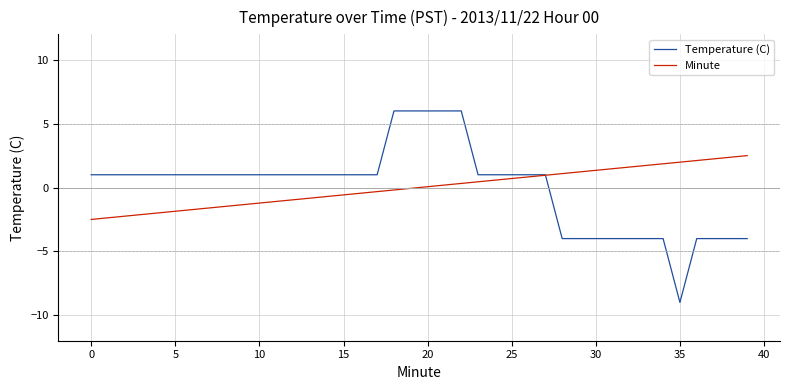

What is the smallest value displayed?

-9.0